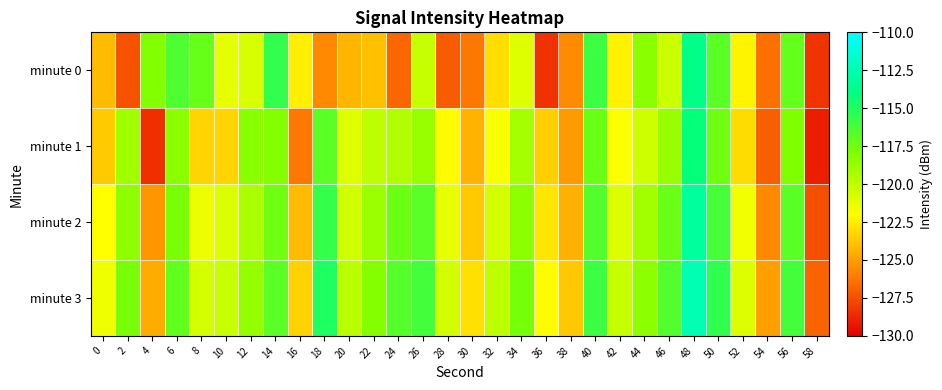

How many data points does each series have?

30